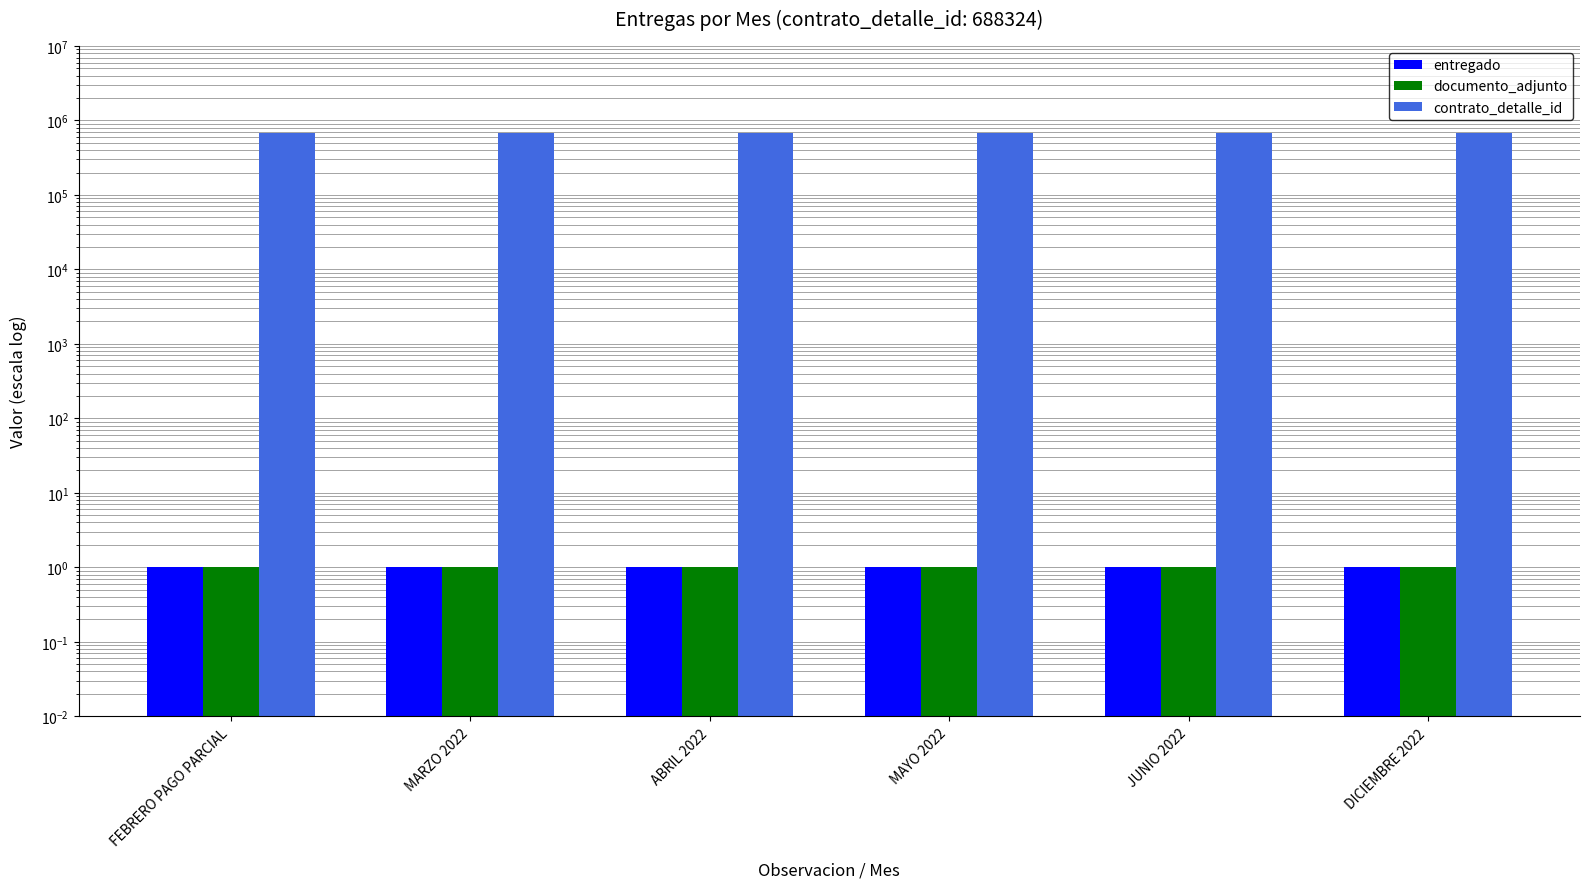

What are all the series names shown in the legend?

entregado, documento_adjunto, contrato_detalle_id